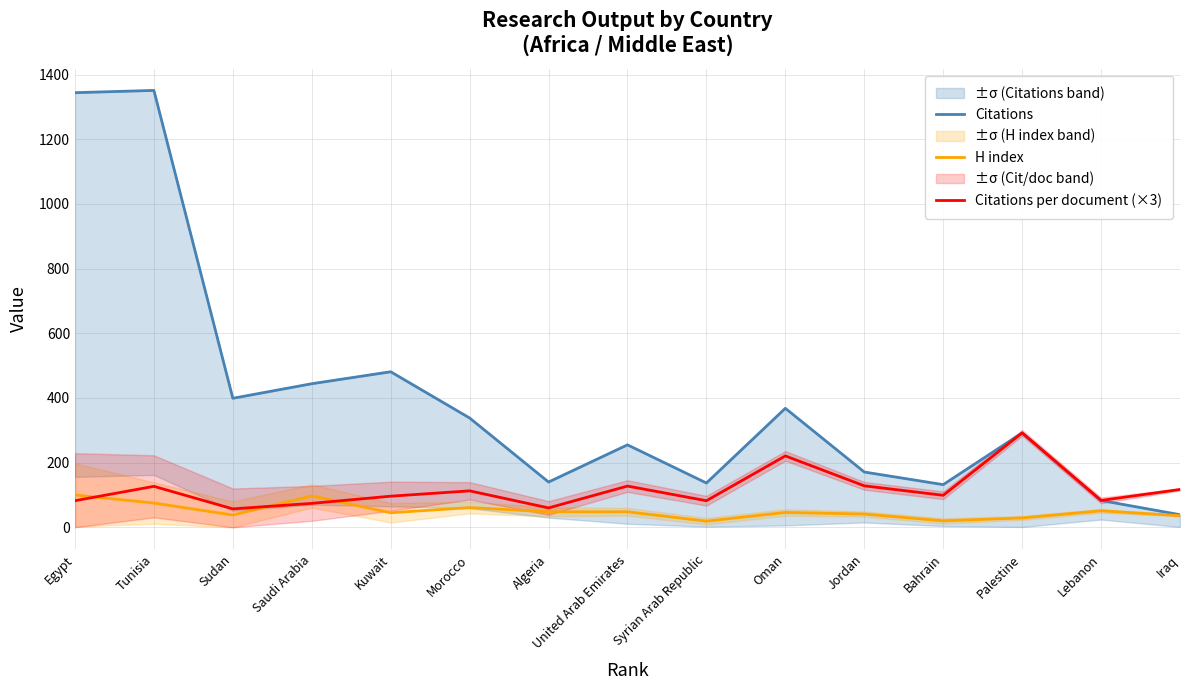

At which category is the sum across all series the highest?

Tunisia